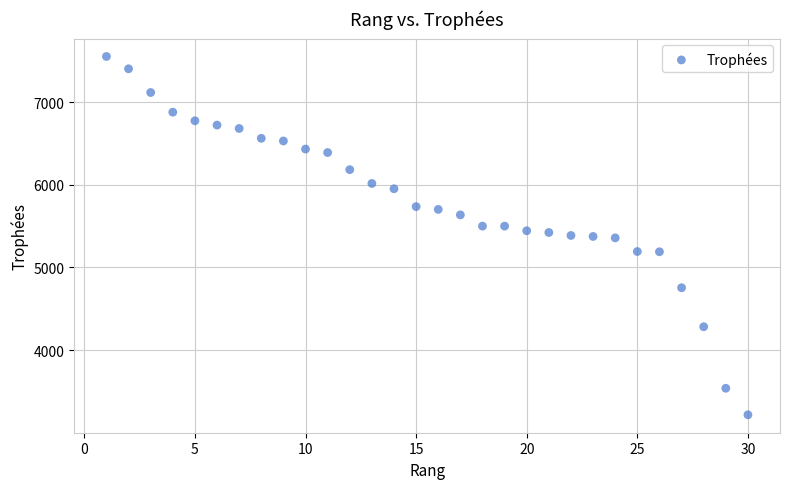

What is the range of Y values (max minus min)?

4334